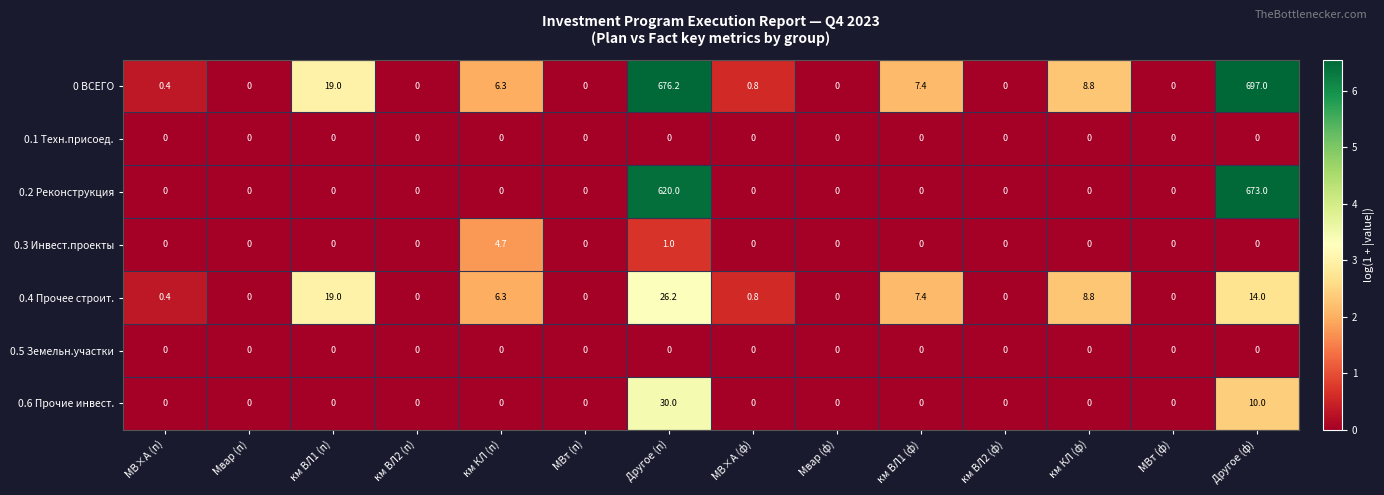

True or false: 0.1 Техн.присоед. has a value of 0.0 at Мвар (п).

True